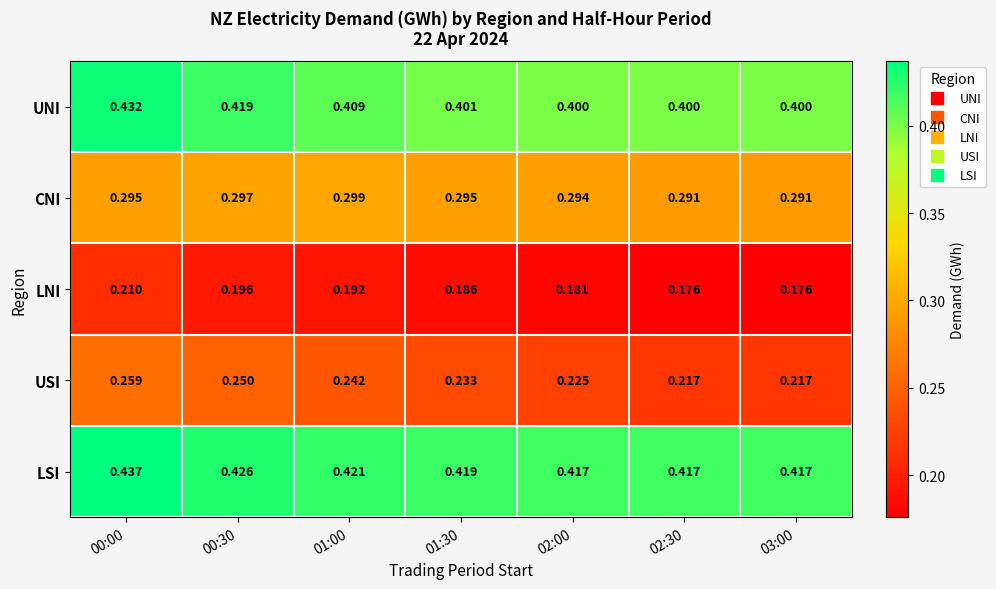

Which series changed the most between 00:00 and 01:30?

UNI